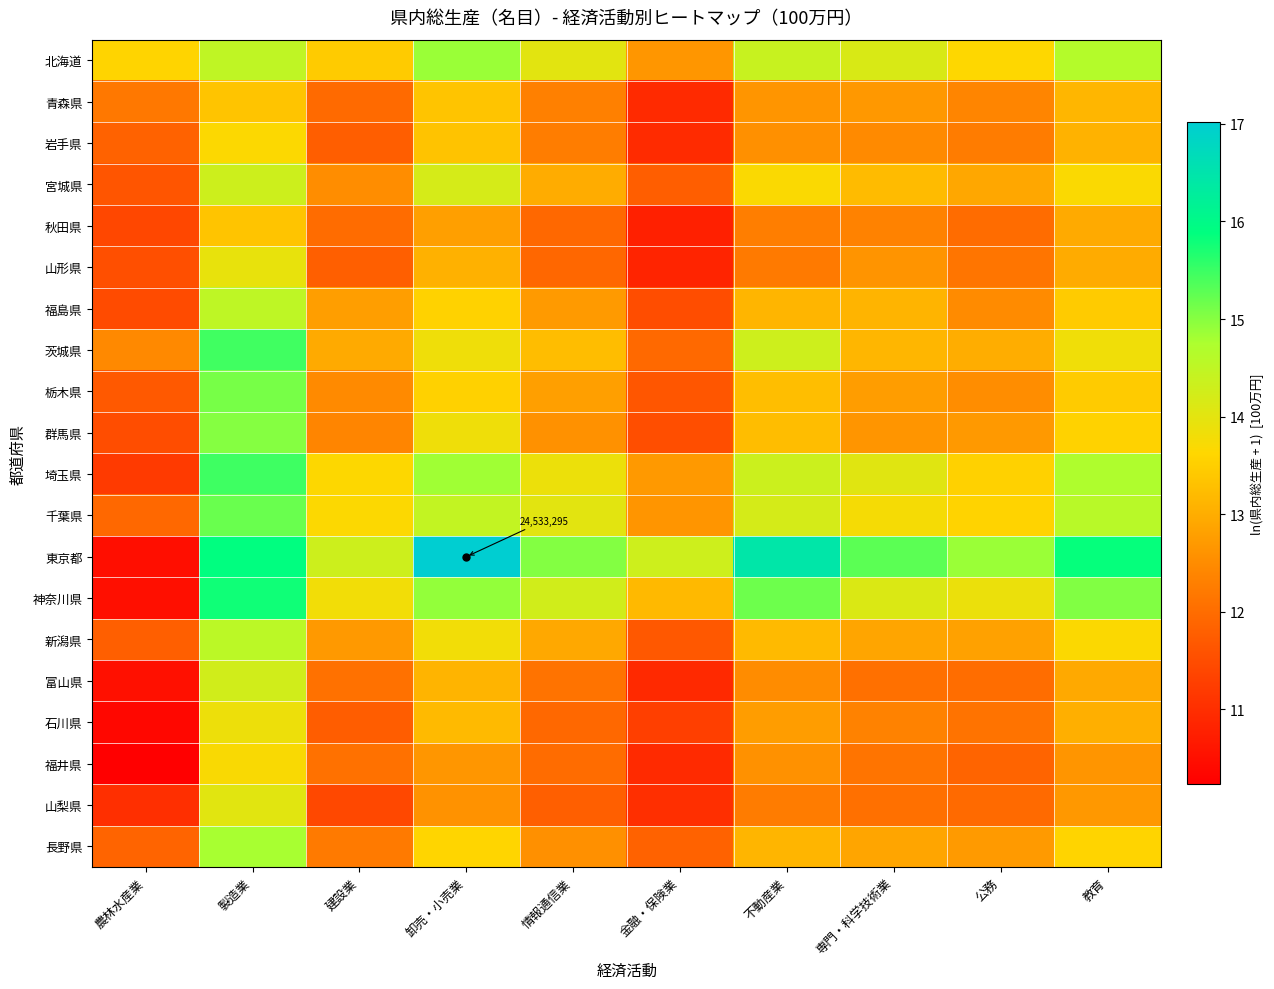

What is the difference between the highest and lowest values at 情報通信業?

3.2